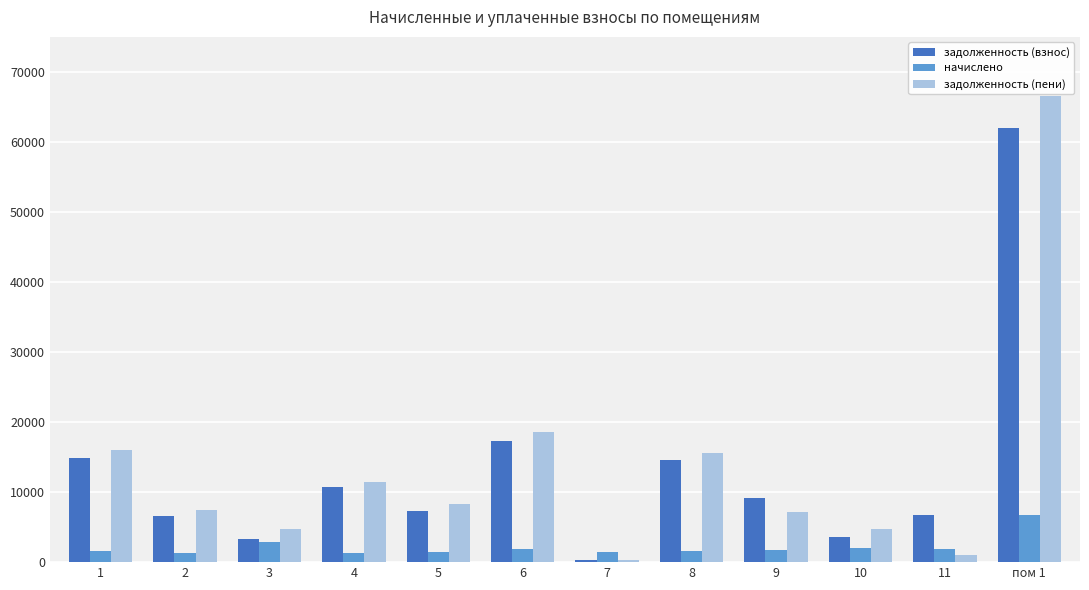

What is the label of the 8th bar from the right?

5